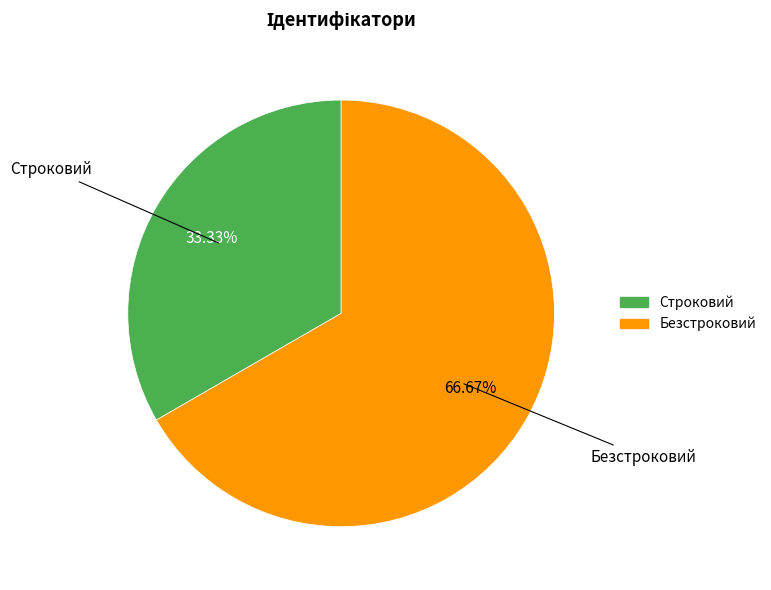

What is the smallest slice in the pie chart?

Строковий